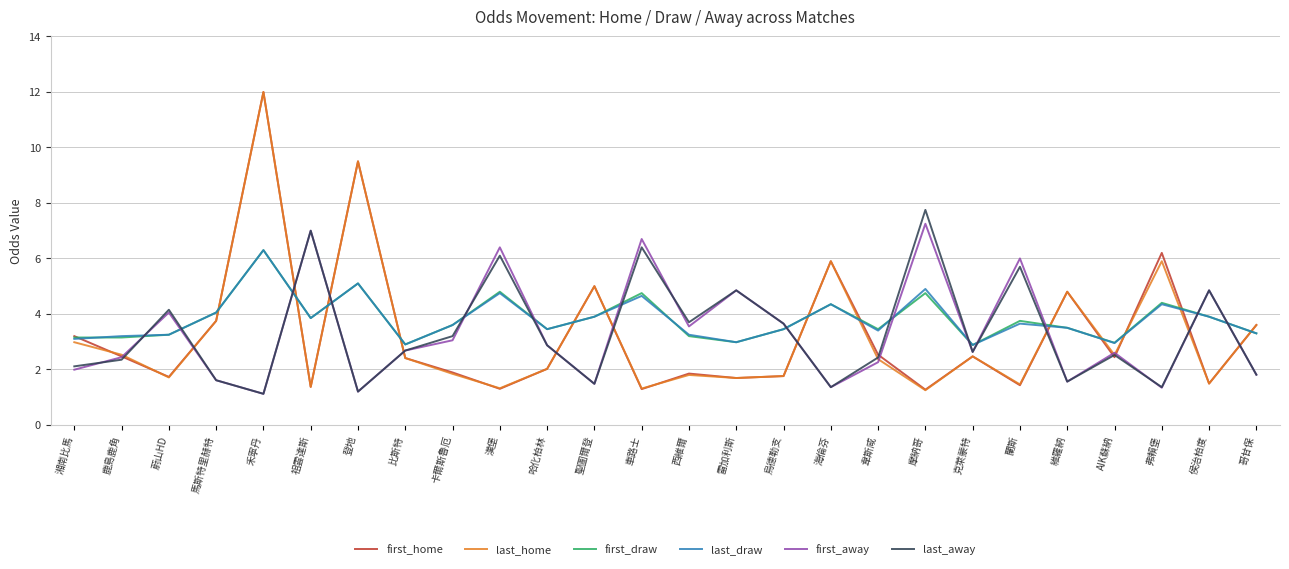

True or false: last_draw has more than 2 points higher than both neighbors.

True